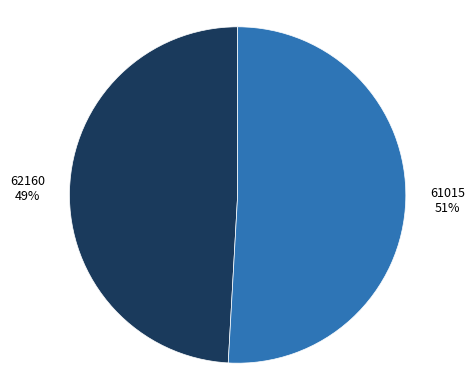

How many segments does this pie chart have?

2